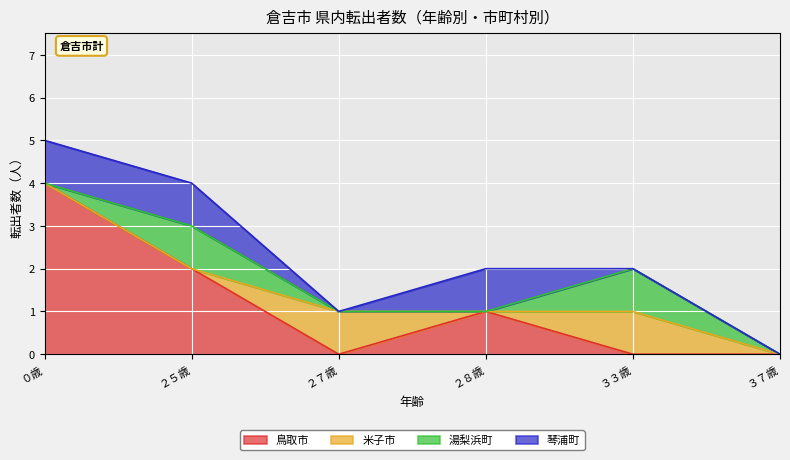

Which series ends up on top after the final intersection of 米子市 and 琴浦町?

米子市